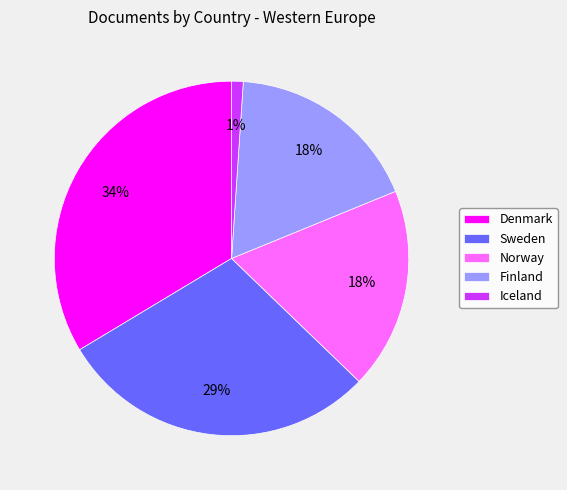

Which slice is the smallest?

Iceland